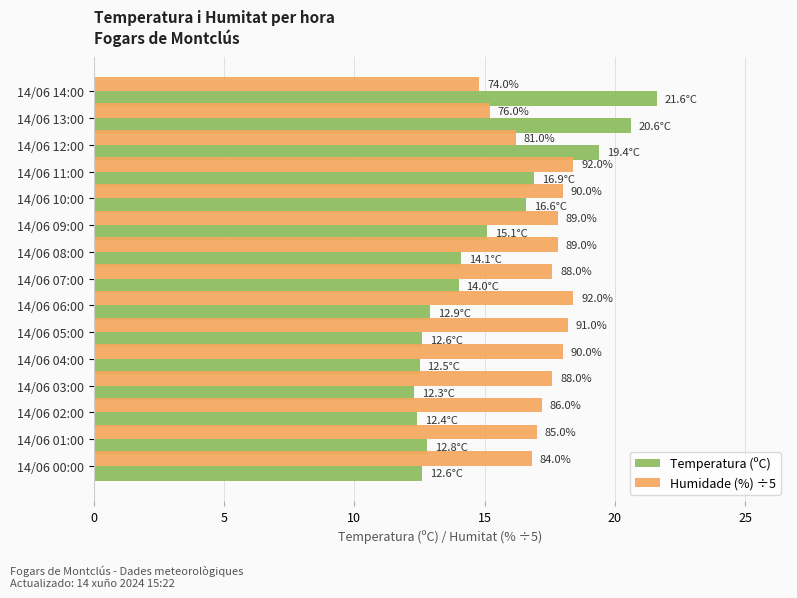

What are all the series names shown in the legend?

Temperatura (ºC), Humidade (%) ÷5